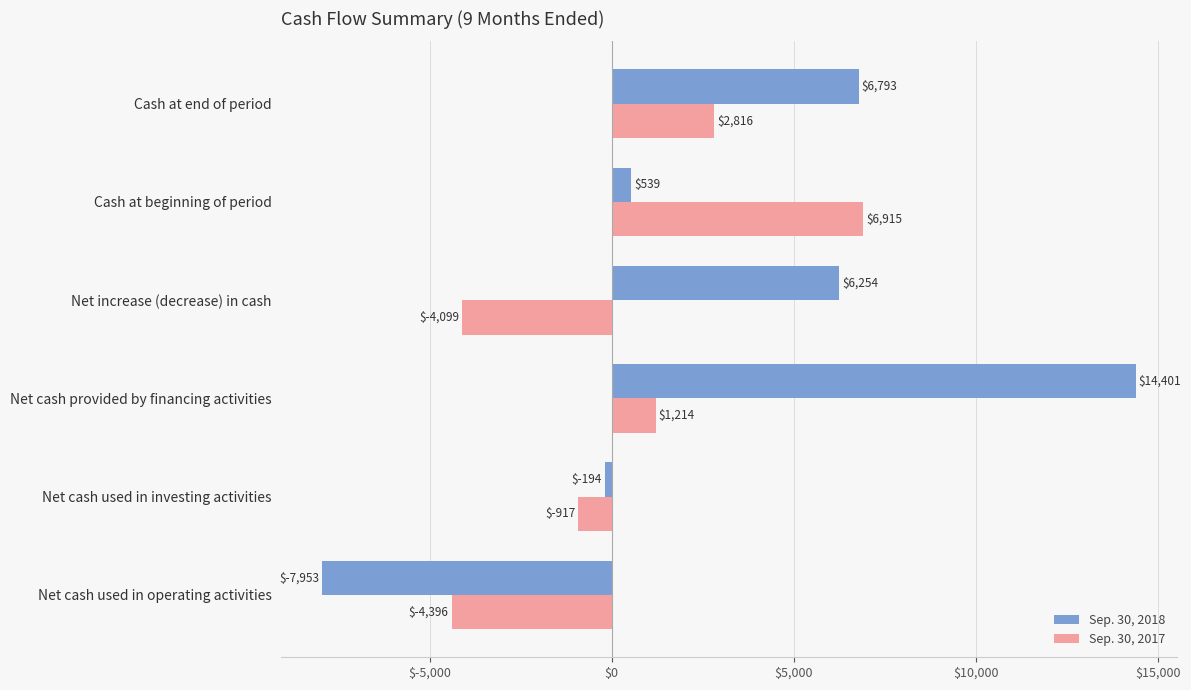

Is the value of Sep. 30, 2017 at Cash at end of period greater than the value of Sep. 30, 2018 at Net increase (decrease) in cash?

No